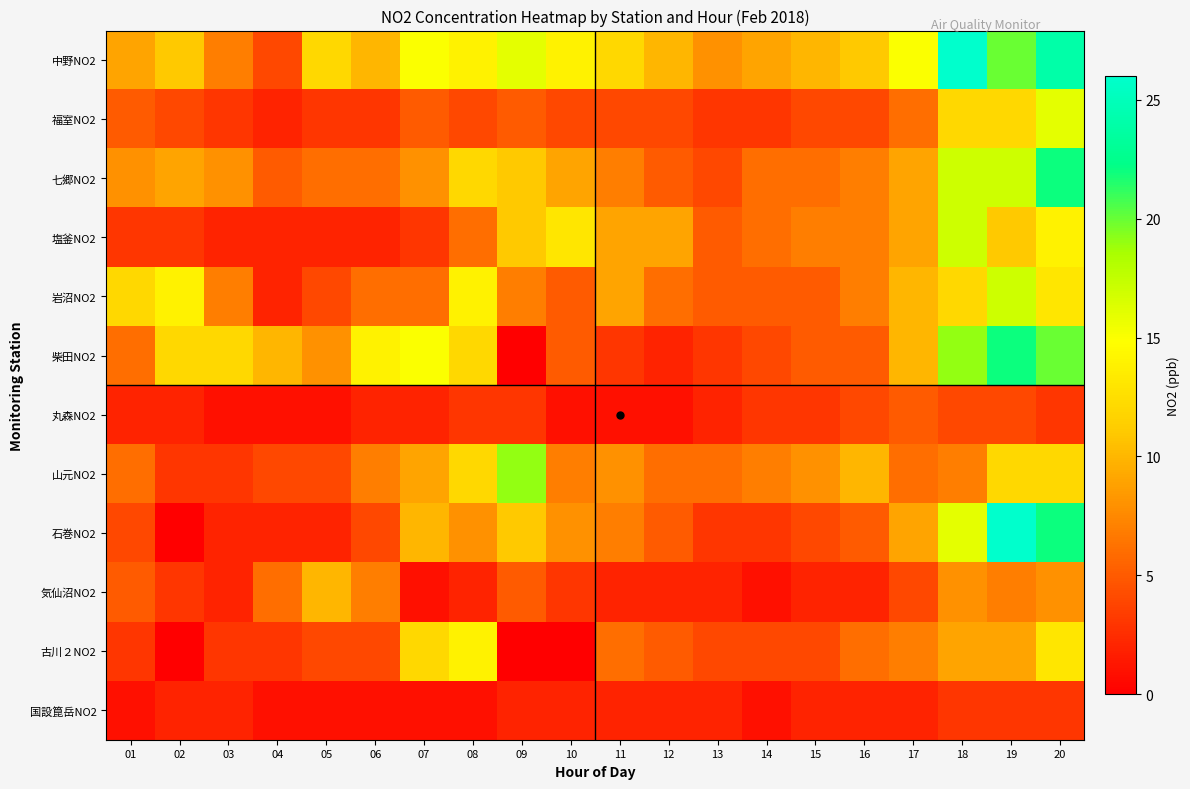

Which label corresponds to the smallest value in the chart?

09